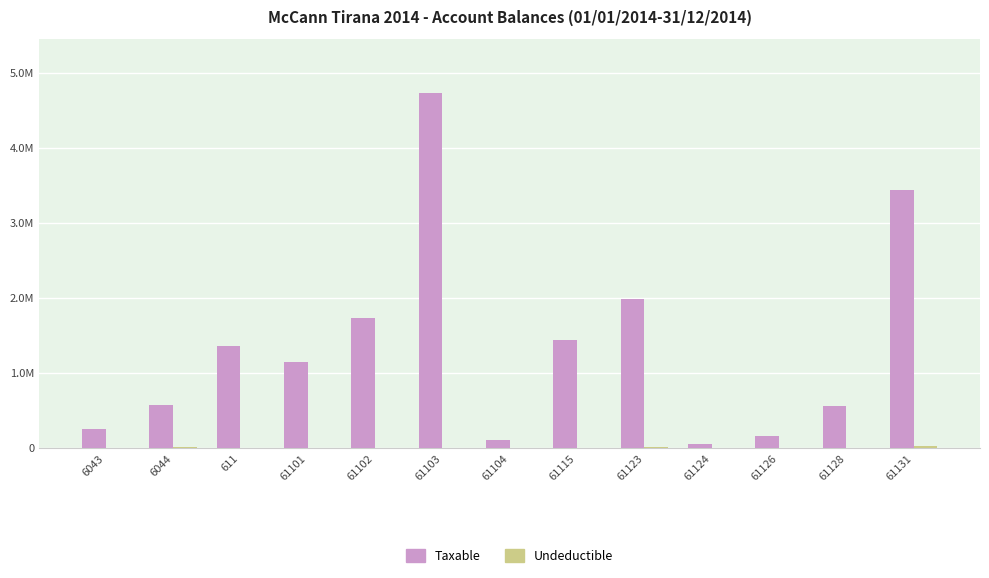

Which has a higher value, 61104 or 61123?

61123